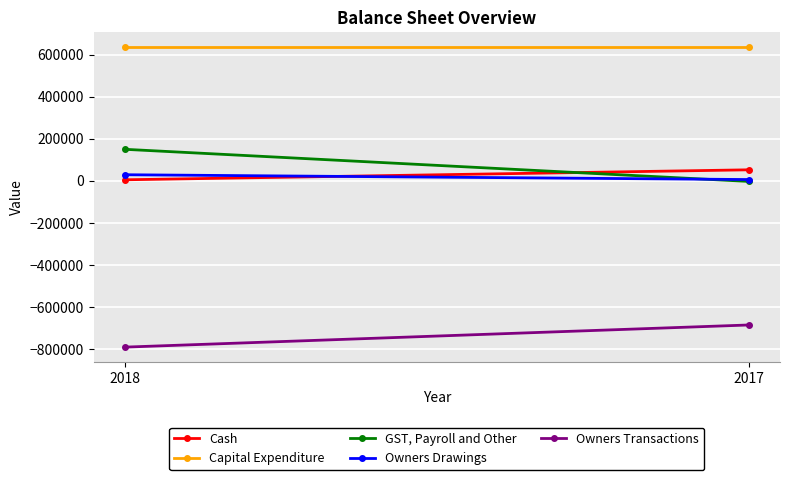

The GST, Payroll and Other series shows -832.8 at 2017. True or false?

False